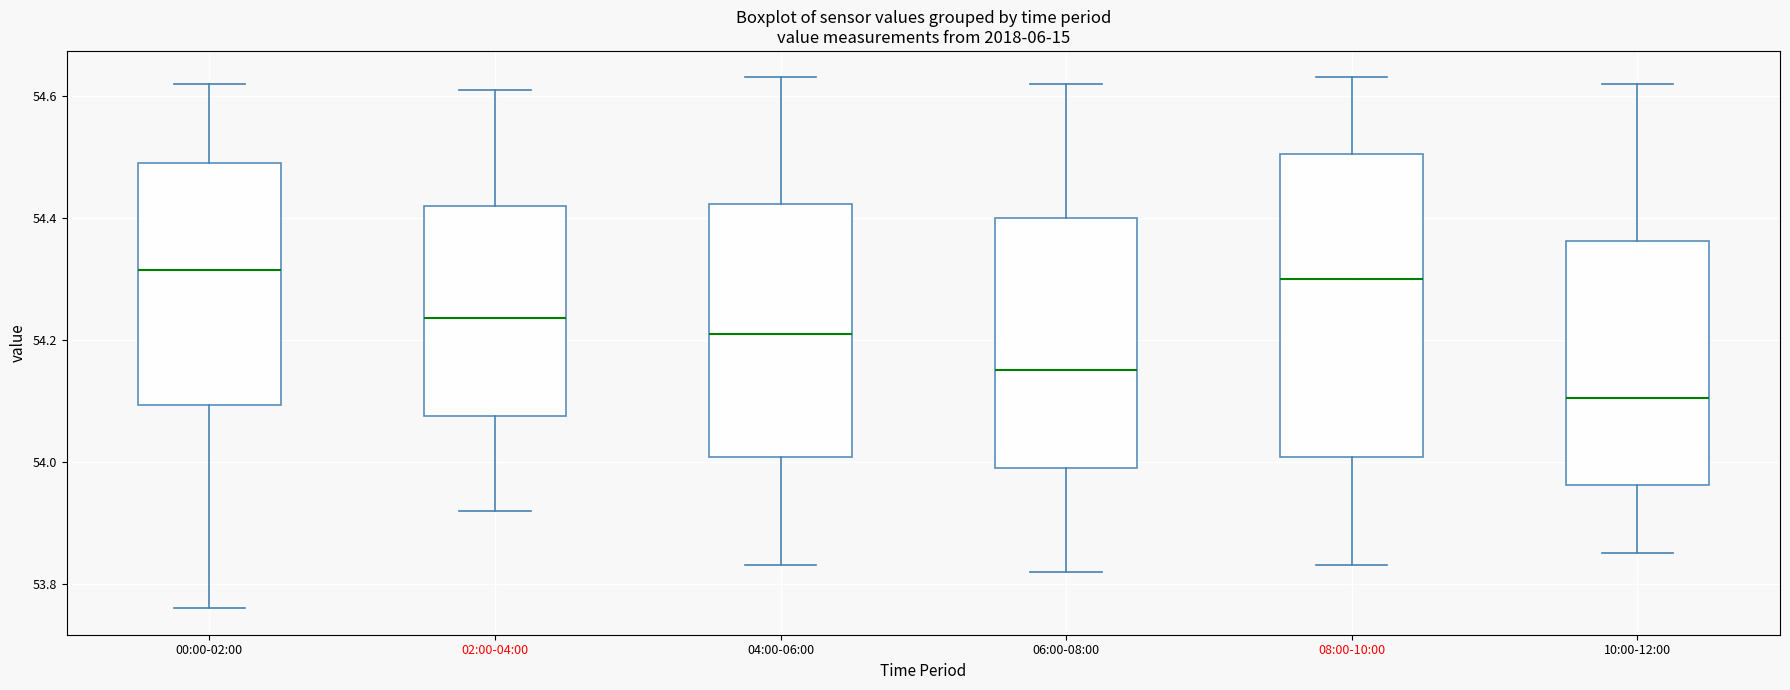

Reading left to right, read every box against the y-axis: the position of its median line, the range the box covers, and the ends of its whiskers. The values are not printed on the chart, so give them approximately, as read against the axis.

00:00-02:00: median 54.32, box 54.10 to 54.50, whiskers 53.76 to 54.62
02:00-04:00: median 54.24, box 54.08 to 54.42, whiskers 53.92 to 54.62
04:00-06:00: median 54.22, box 54.00 to 54.42, whiskers 53.84 to 54.64
06:00-08:00: median 54.16, box 54.00 to 54.40, whiskers 53.82 to 54.62
08:00-10:00: median 54.30, box 54.00 to 54.50, whiskers 53.84 to 54.64
10:00-12:00: median 54.10, box 53.96 to 54.36, whiskers 53.86 to 54.62